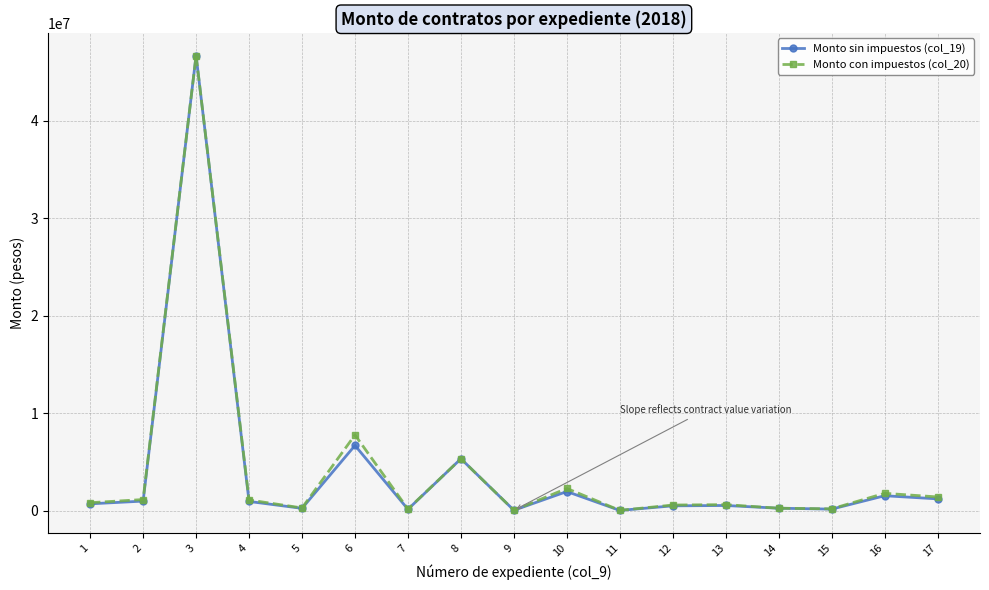

What is the smallest value displayed?

44137.0